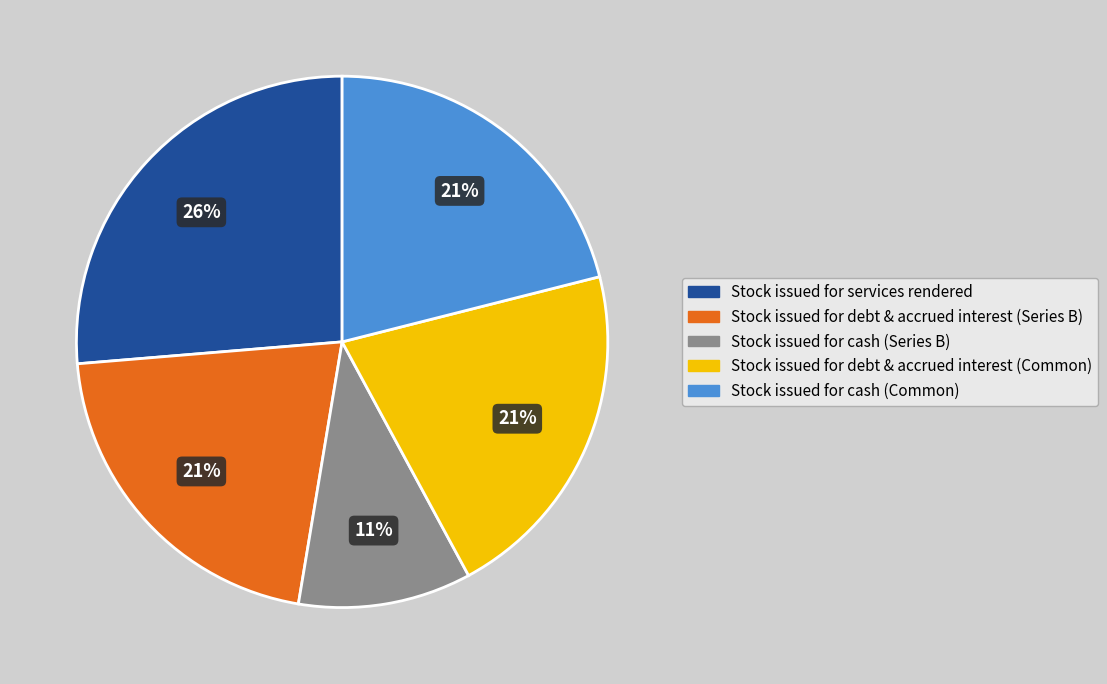

The Stock issued for cash (Common) slice represents 35% of the pie. True or false?

False